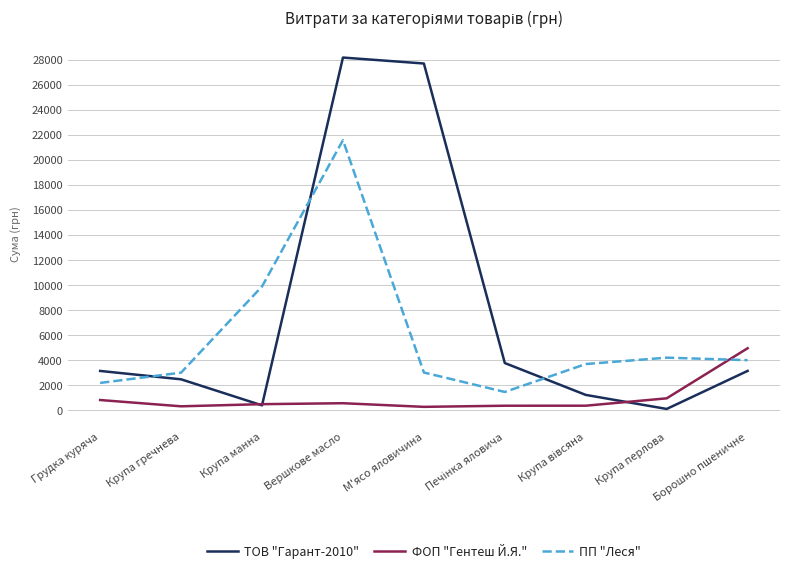

What is the difference between the maximum and second lowest values in the ФОП "Гентеш Й.Я." series?

4635.1